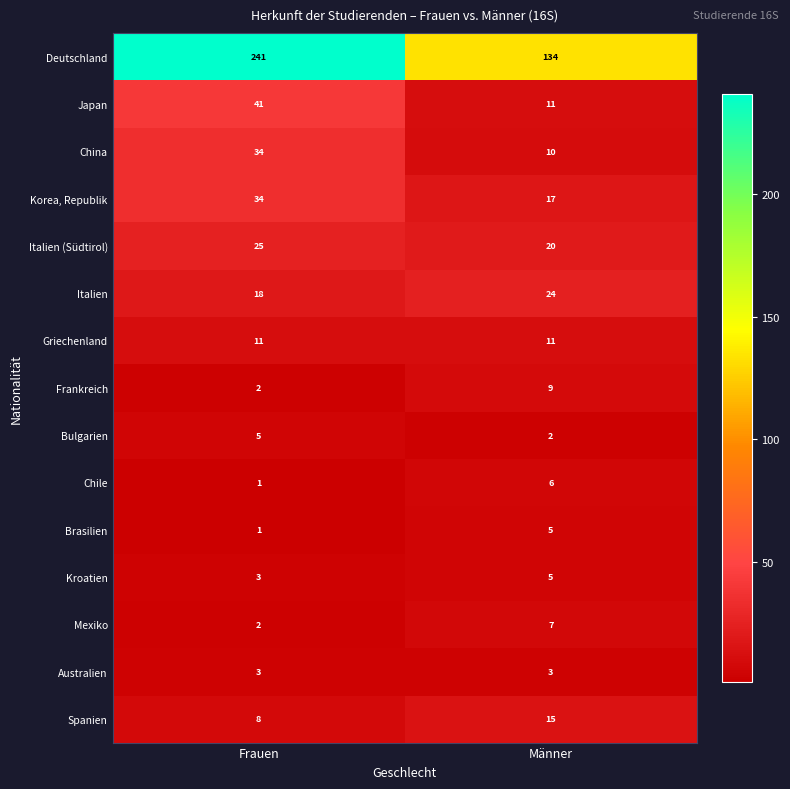

Which series has the widest spread of values?

Deutschland